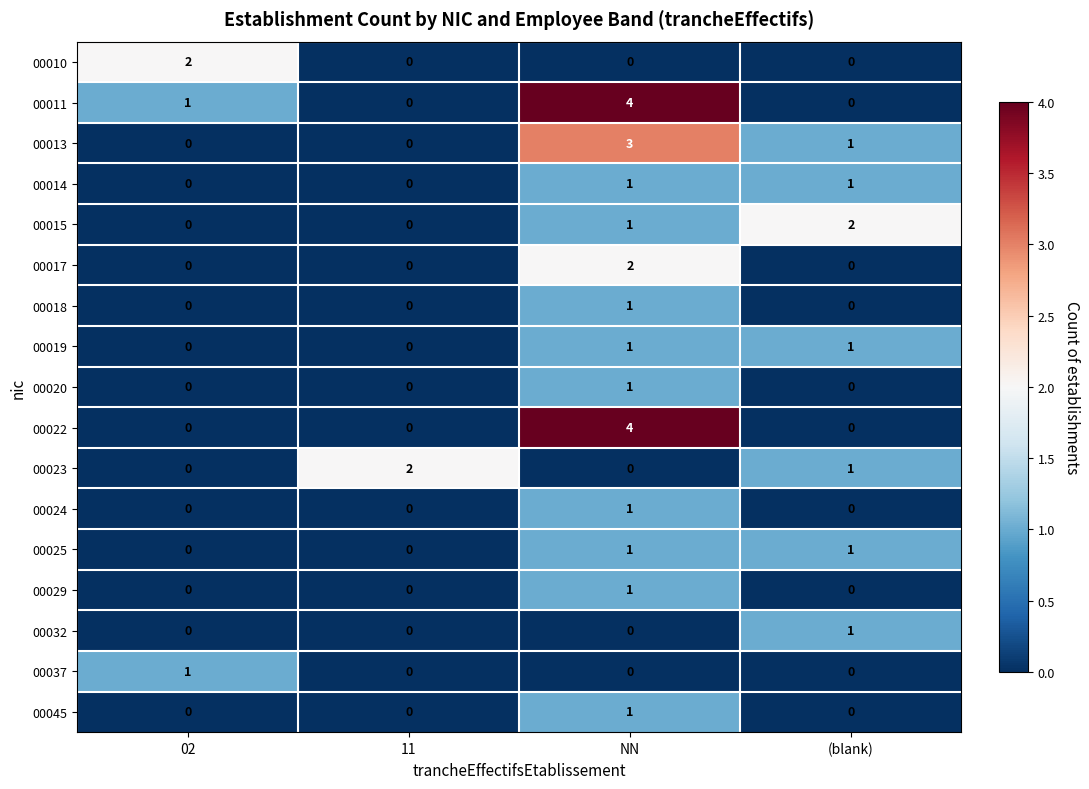

At which label does 00045 reach its peak?

NN